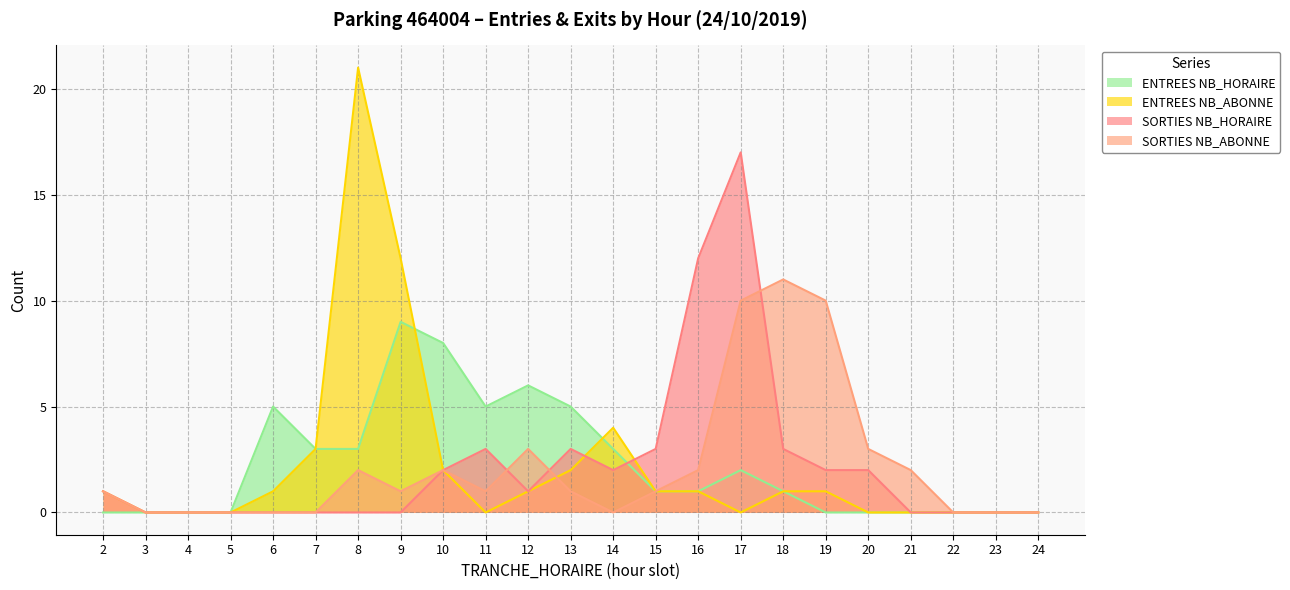

At which category is the sum across all series the highest?

17